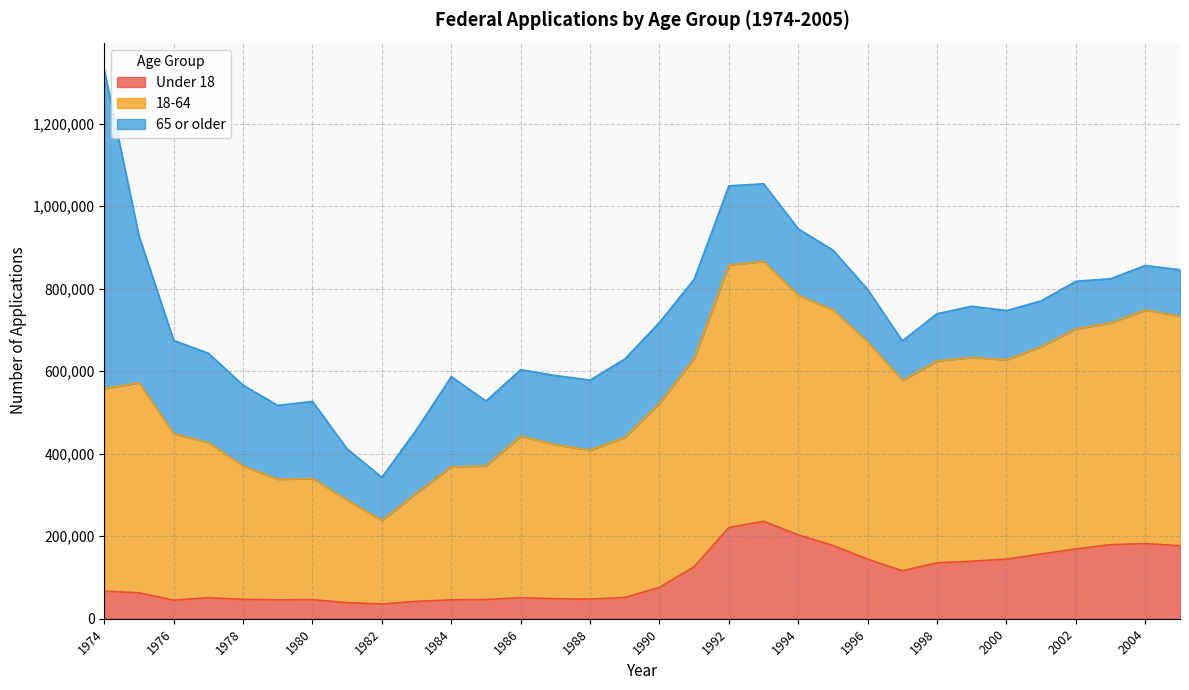

The 18-64 series shows 793431 at 1997. True or false?

False